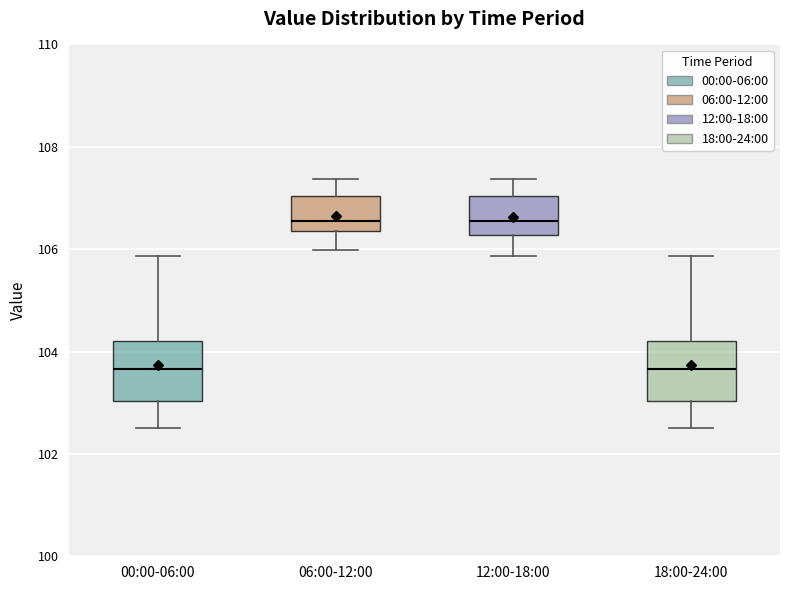

Reading left to right, read every box against the y-axis: the position of its median line, the range the box covers, and the ends of its whiskers. The values are not printed on the chart, so give them approximately, as read against the axis.

00:00-06:00: median 103.6, box 103.0 to 104.2, whiskers 102.6 to 105.8
06:00-12:00: median 106.6, box 106.4 to 107.0, whiskers 106.0 to 107.4
12:00-18:00: median 106.6, box 106.2 to 107.0, whiskers 105.8 to 107.4
18:00-24:00: median 103.6, box 103.0 to 104.2, whiskers 102.6 to 105.8